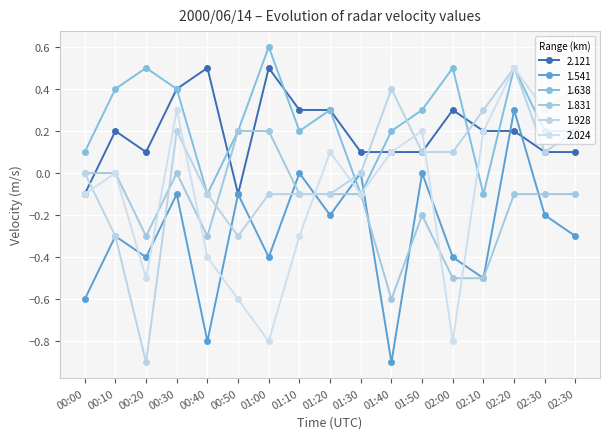

The value of 1.541 at 00:40 is -0.8. True or false?

True